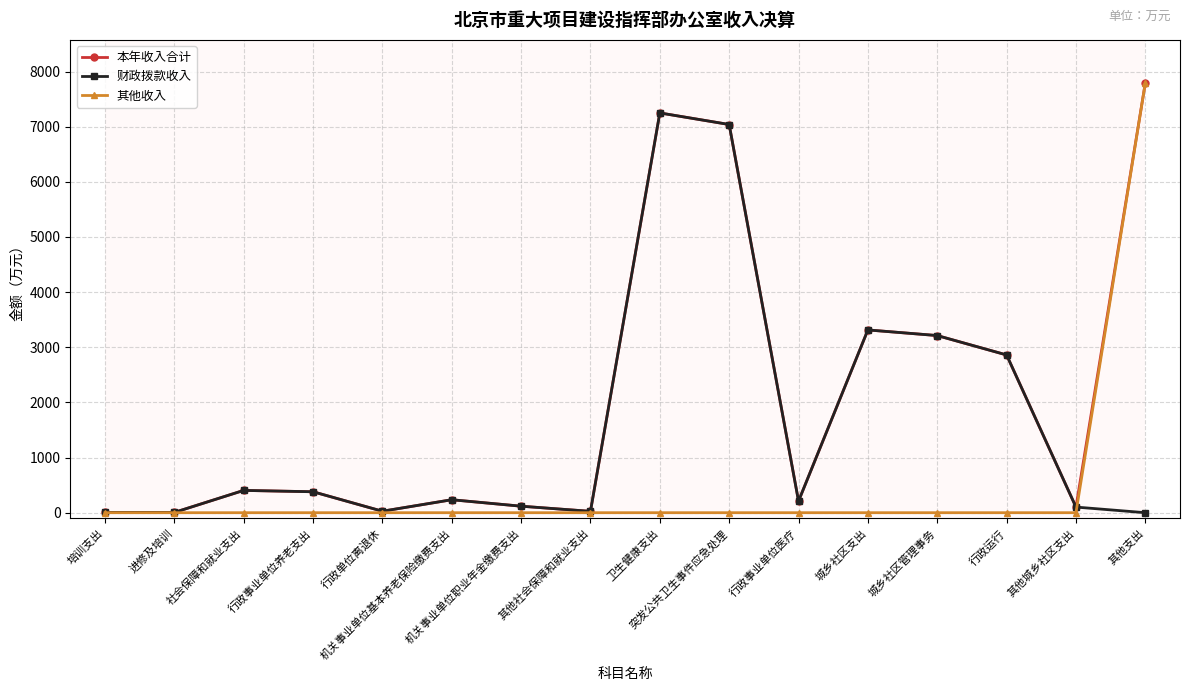

At which category does the chart reach its peak across all series?

其他支出